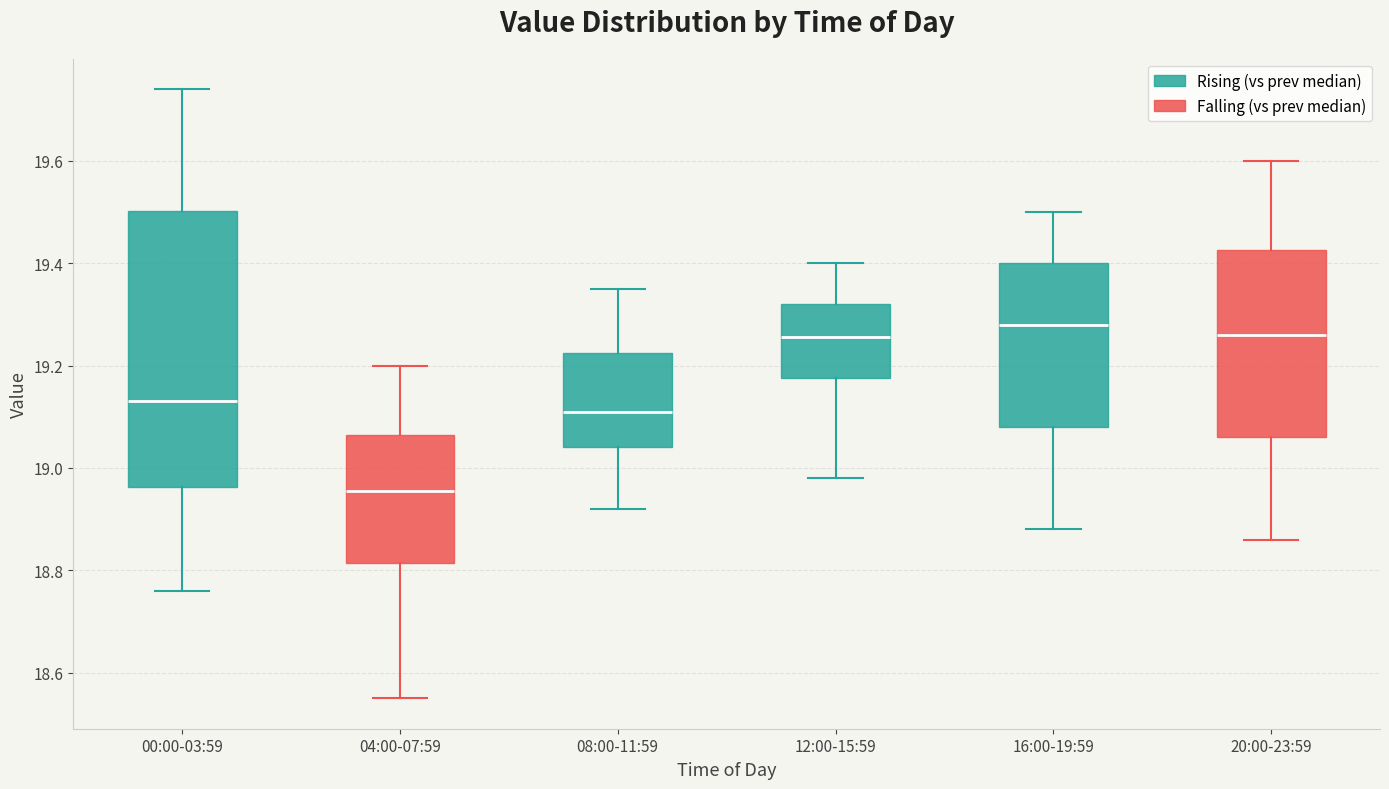

Comparing the boxes themselves (not the whiskers), which one is the tallest?

00:00-03:59